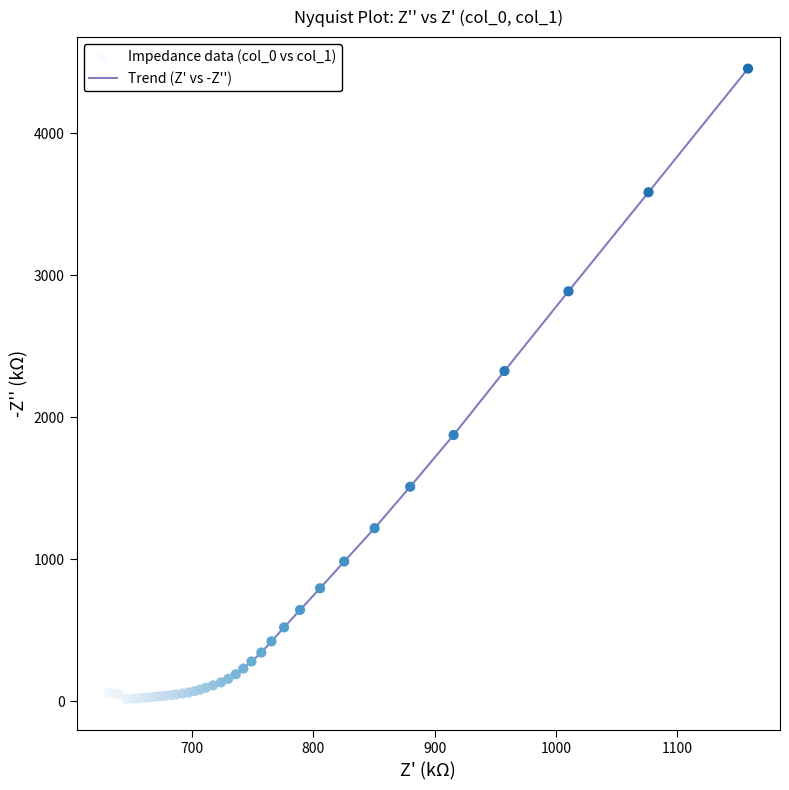

What is the maximum value shown in the chart?

4454.1